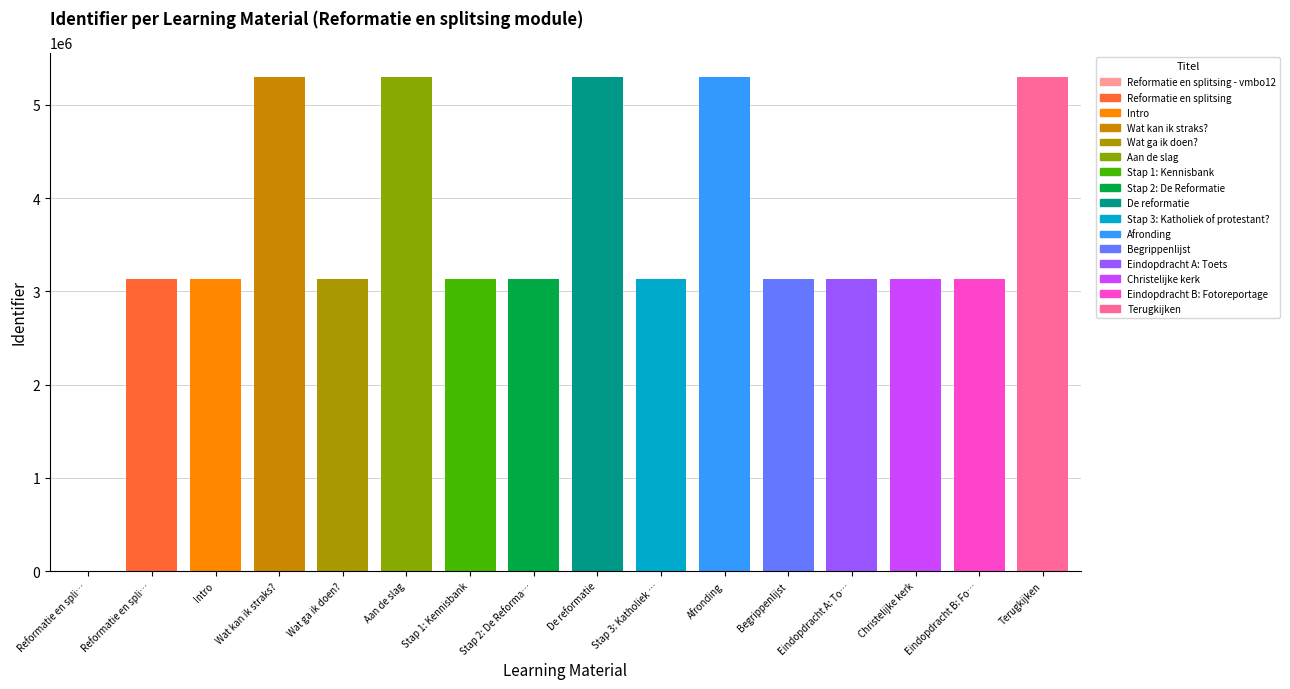

Approximately how many times larger is the value at Wat kan ik straks? compared to Eindopdracht B: Fotoreportage?

1.7